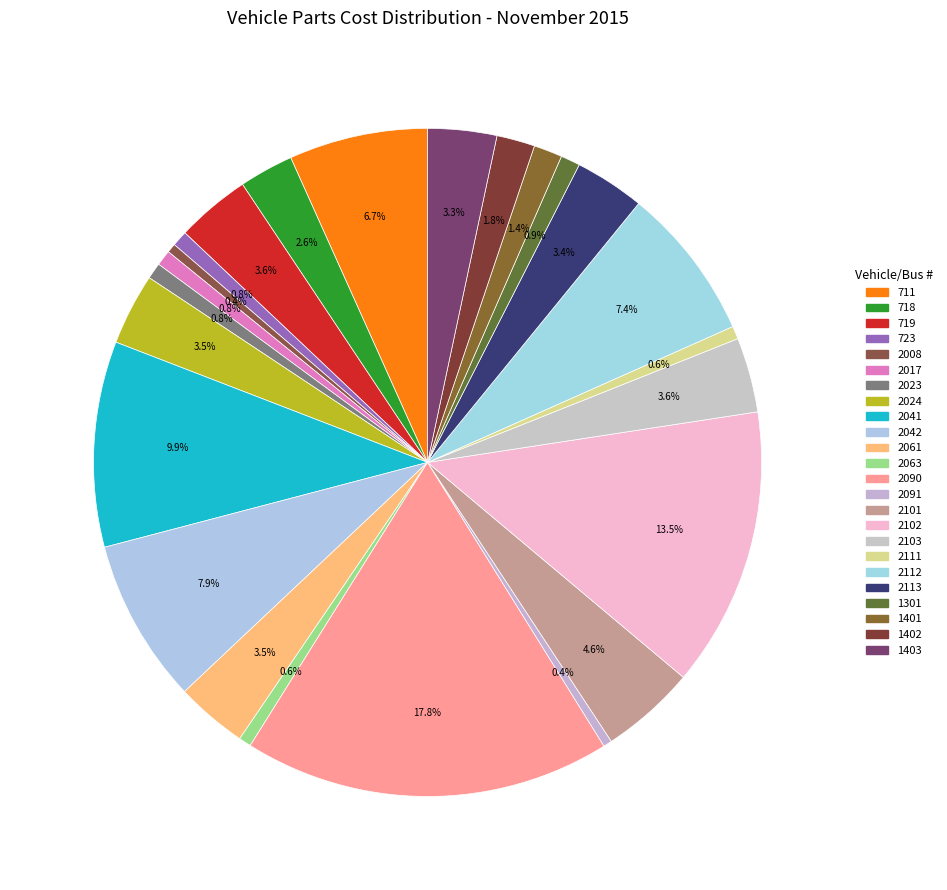

How many slices are in this pie chart?

24